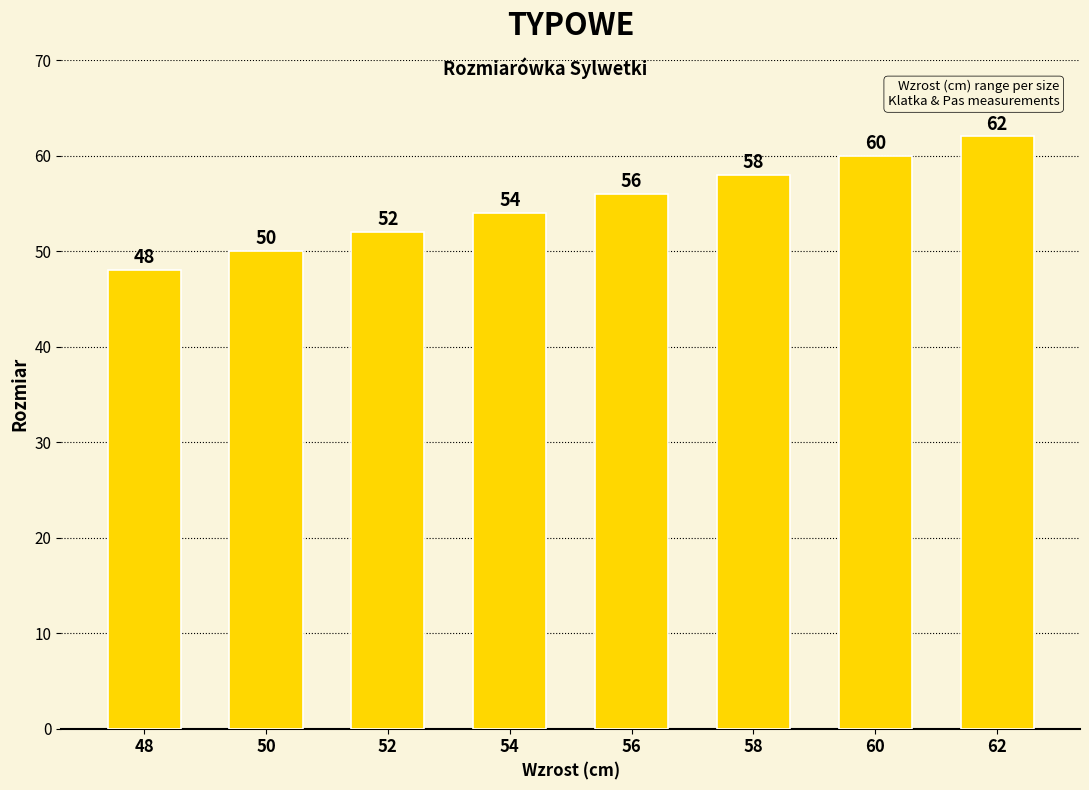

What is the difference between the maximum and second lowest values?

12